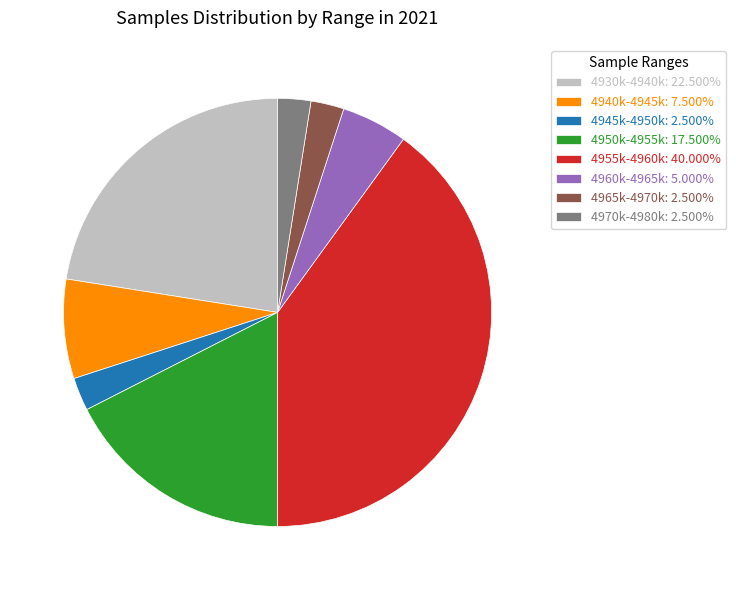

Count the number of slices in the pie.

8